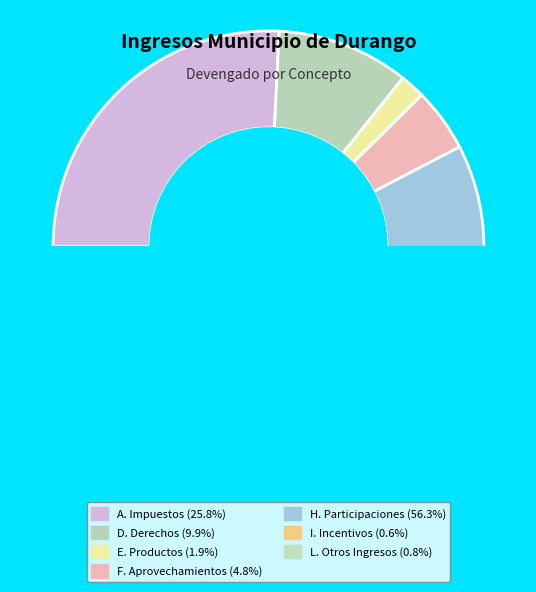

To the nearest percent, what portion does L. Otros Ingresos represent?

1%